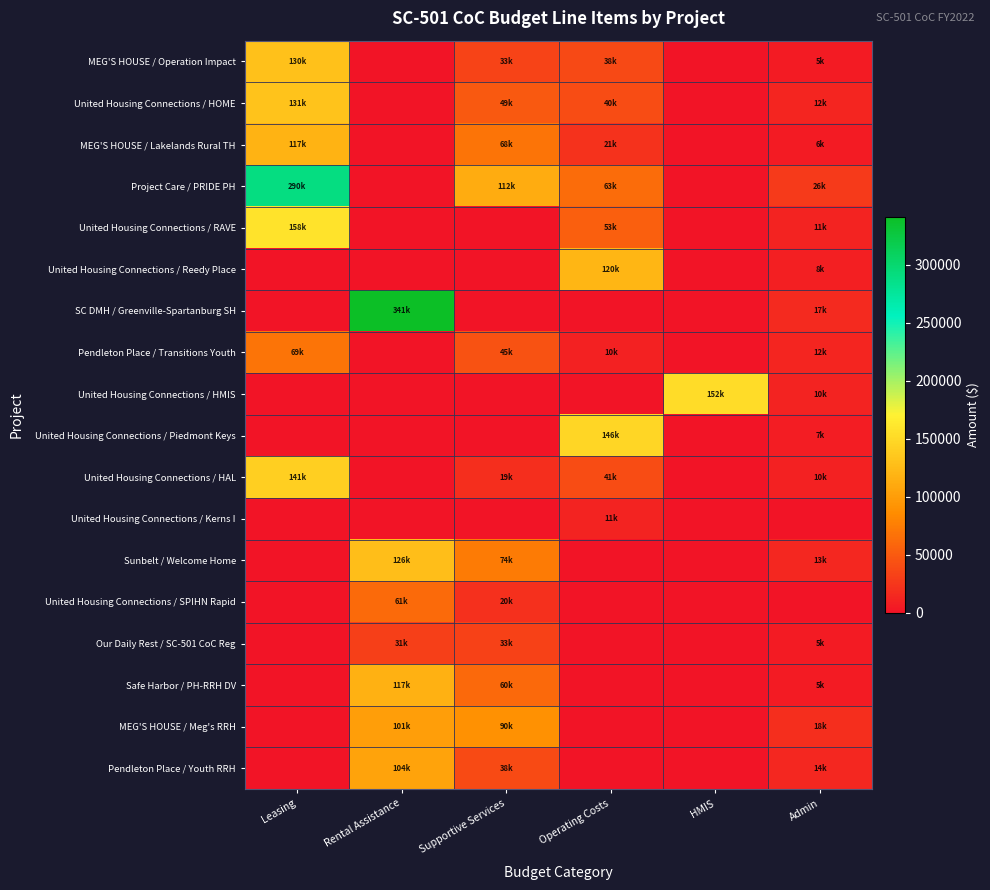

Rank the series at Admin from highest to lowest value.

Project Care / PRIDE PH, MEG'S HOUSE / Meg's RRH, SC DMH / Greenville-Spartanburg SH, Pendleton Place / Youth RRH, Sunbelt / Welcome Home, United Housing Connections / HOME, Pendleton Place / Transitions Youth, United Housing Connections / RAVE, United Housing Connections / HMIS, United Housing Connections / HAL, United Housing Connections / Reedy Place, United Housing Connections / Piedmont Keys, MEG'S HOUSE / Lakelands Rural TH, Safe Harbor / PH-RRH DV, Our Daily Rest / SC-501 CoC Reg, MEG'S HOUSE / Operation Impact, United Housing Connections / Kerns I, United Housing Connections / SPIHN Rapid